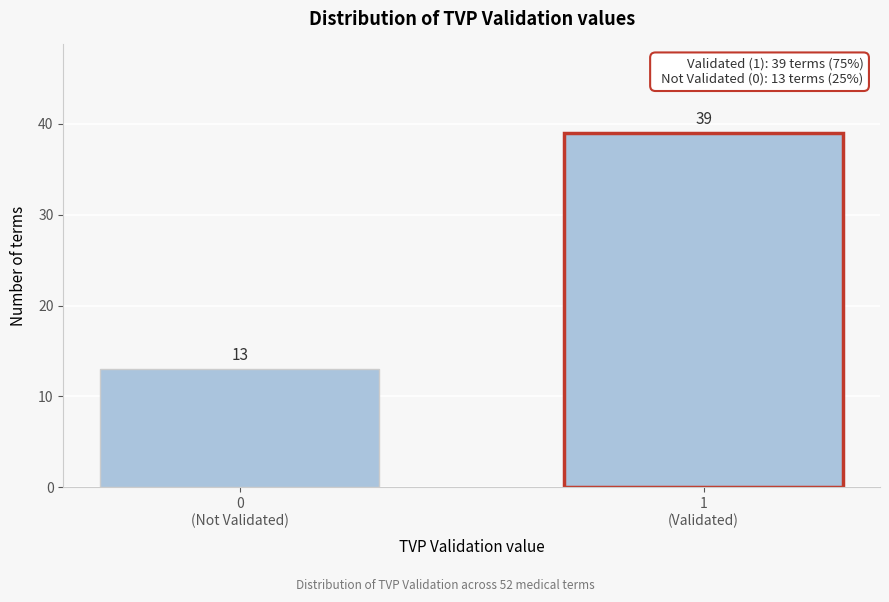

Reading left to right, extract all data points from this chart.

13	39